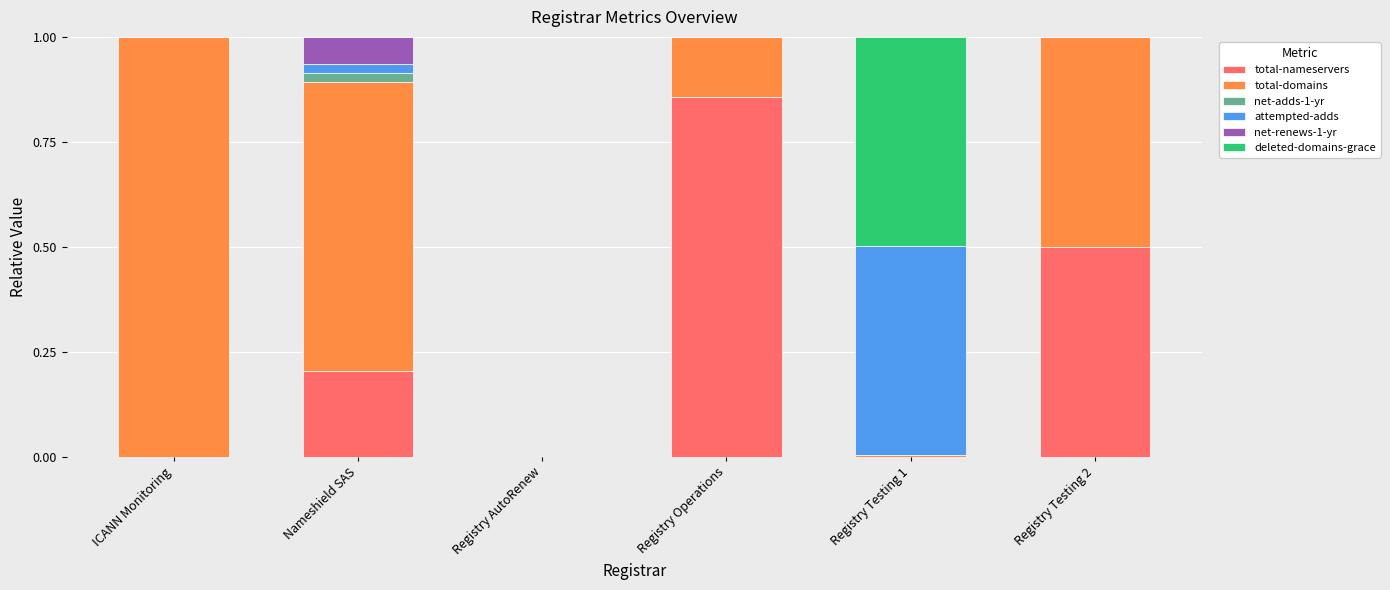

What is the sum of the total-nameservers values at Registry AutoRenew and Registry Testing 2?

0.5